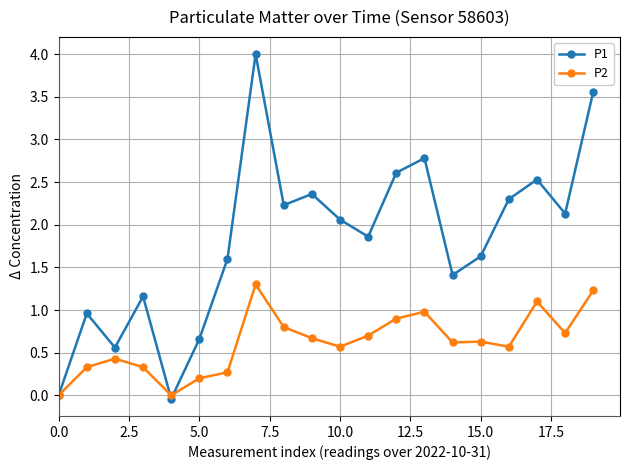

List the series in order of their overall mean, highest first.

P1, P2